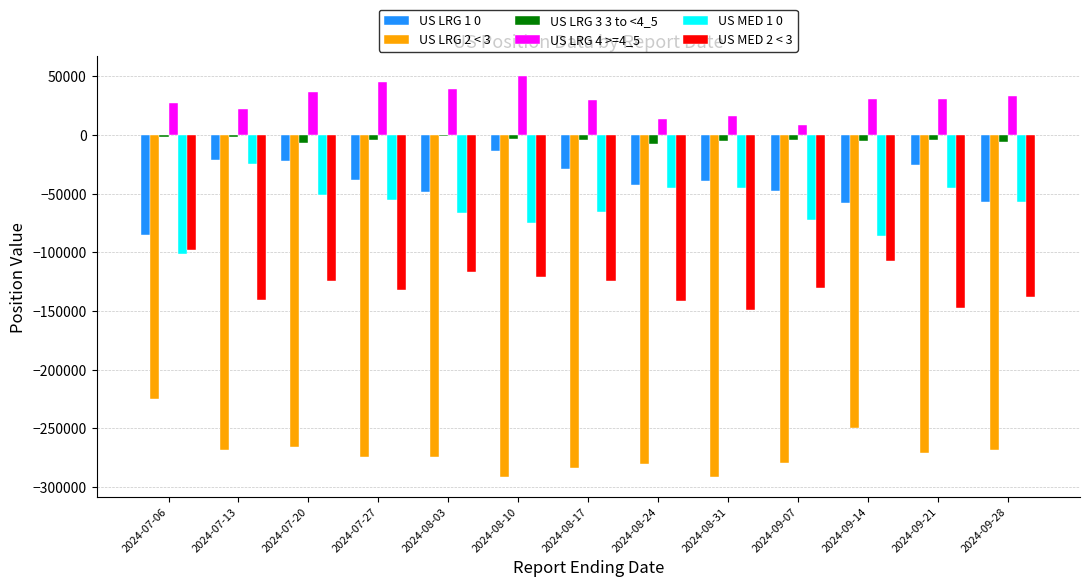

What is the difference between the US LRG 2 < 3 values at 2024-07-27 and 2024-09-21?

3848